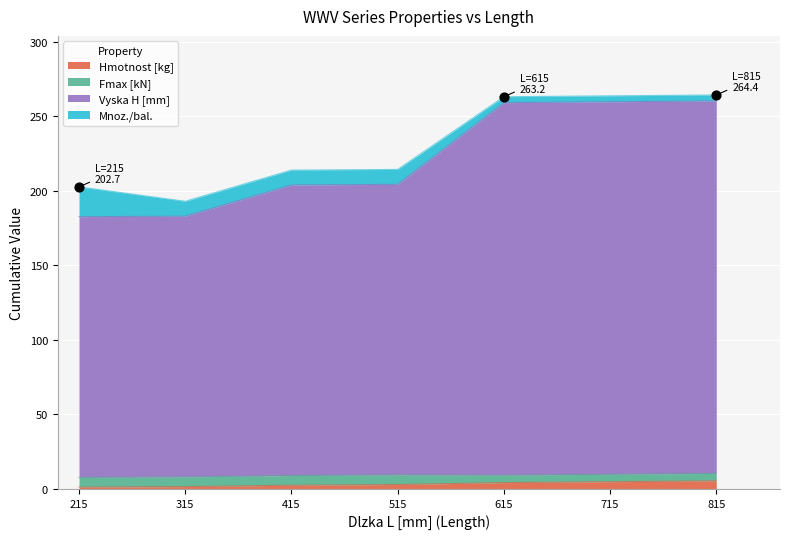

Which series has the largest total across all categories?

Vyska H [mm]